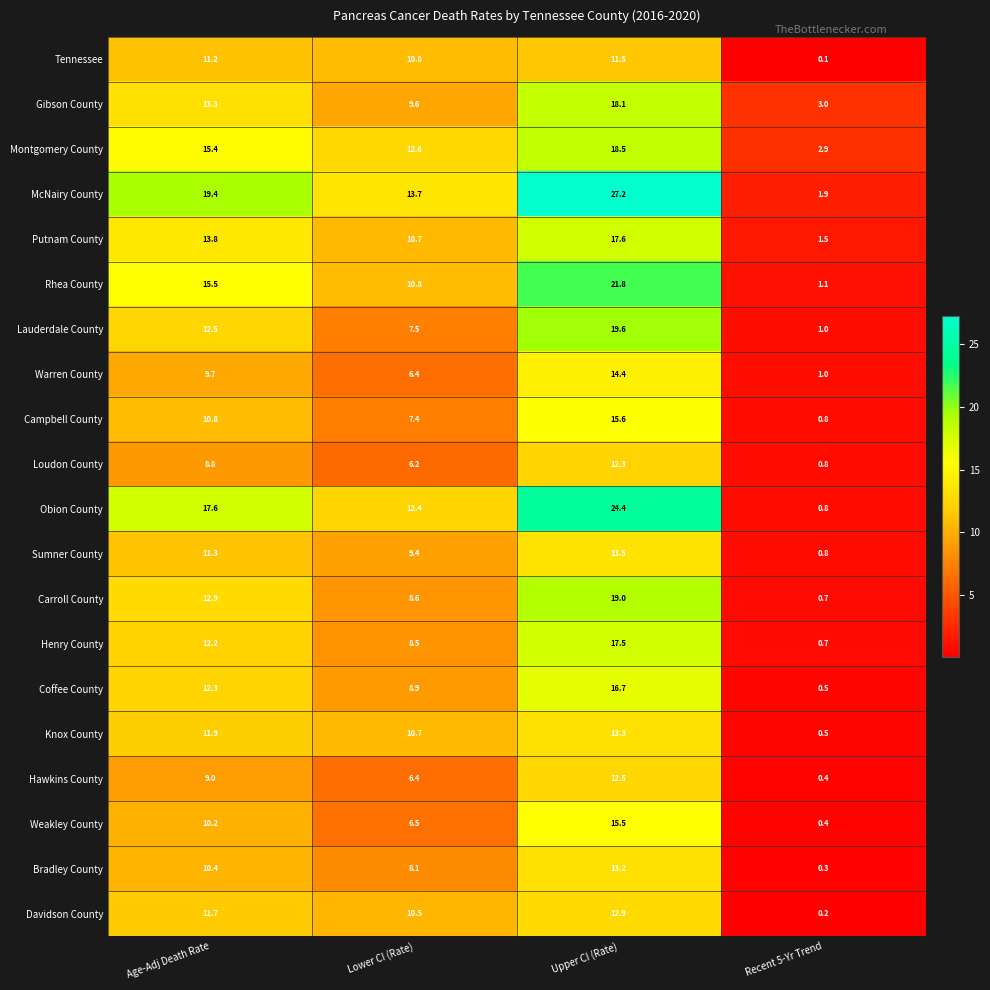

What is the total value across all series at Age-Adj Death Rate?

249.9